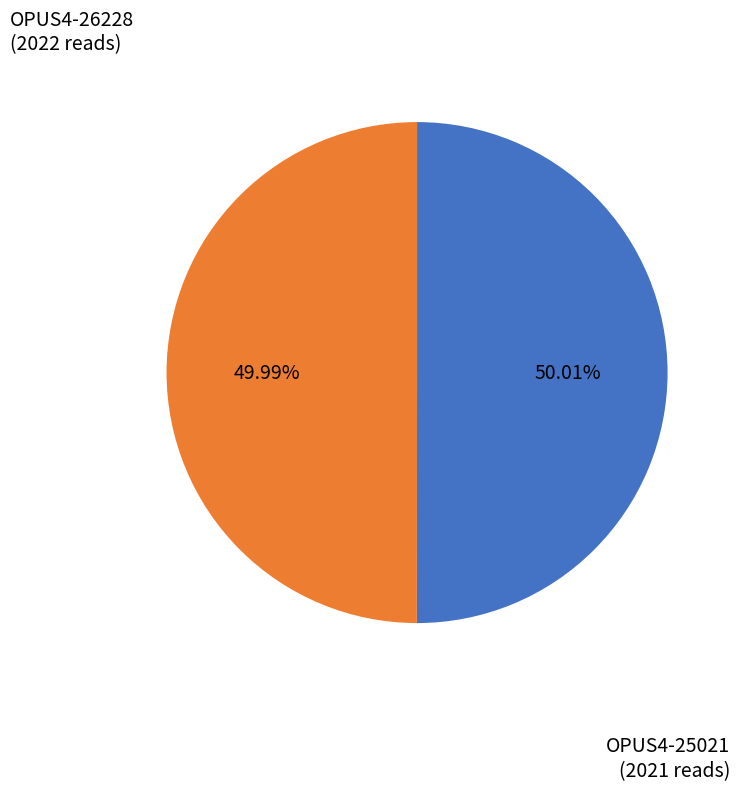

Is there a majority slice in this chart?

Yes